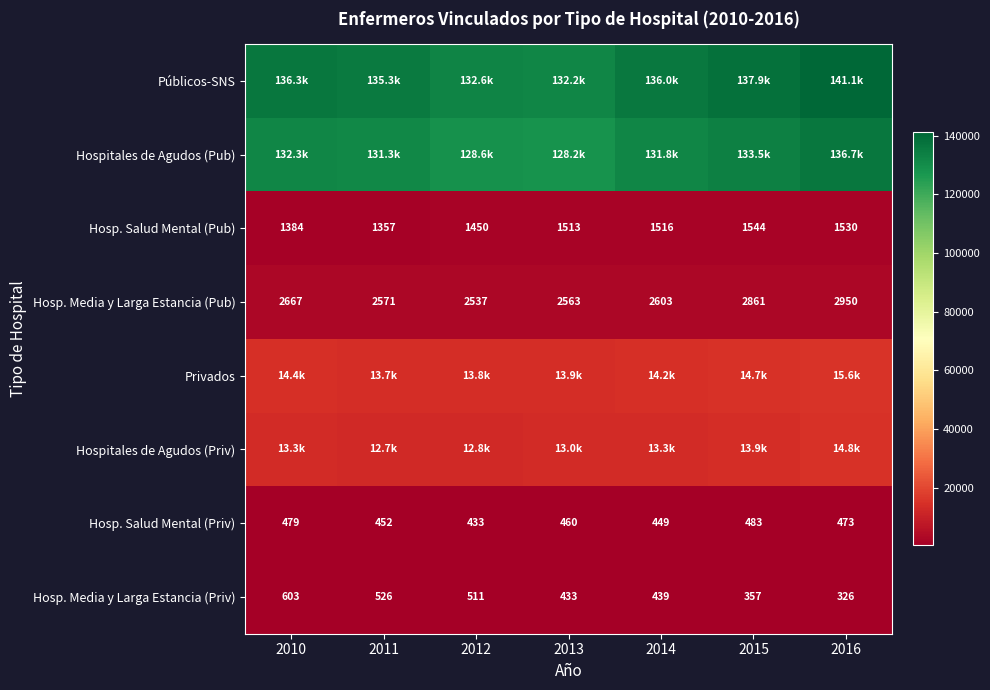

At which label does Hospitales de Agudos (Pub) reach its minimum?

2013